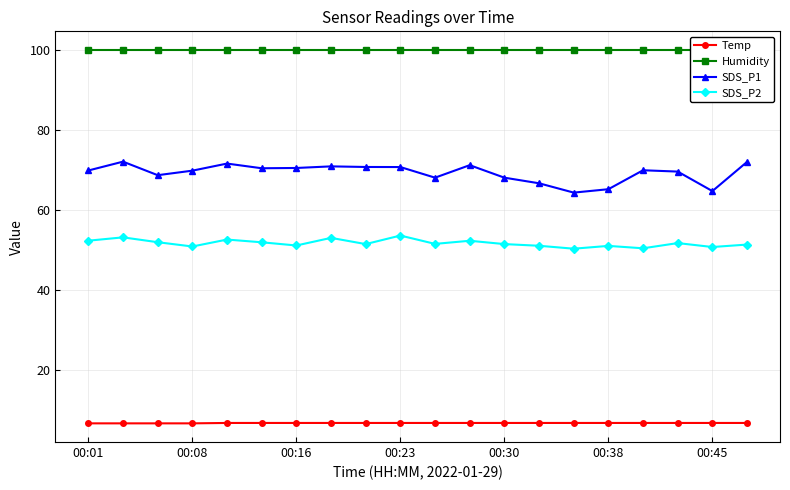

What are all the series names shown in the legend?

Temp, Humidity, SDS_P1, SDS_P2